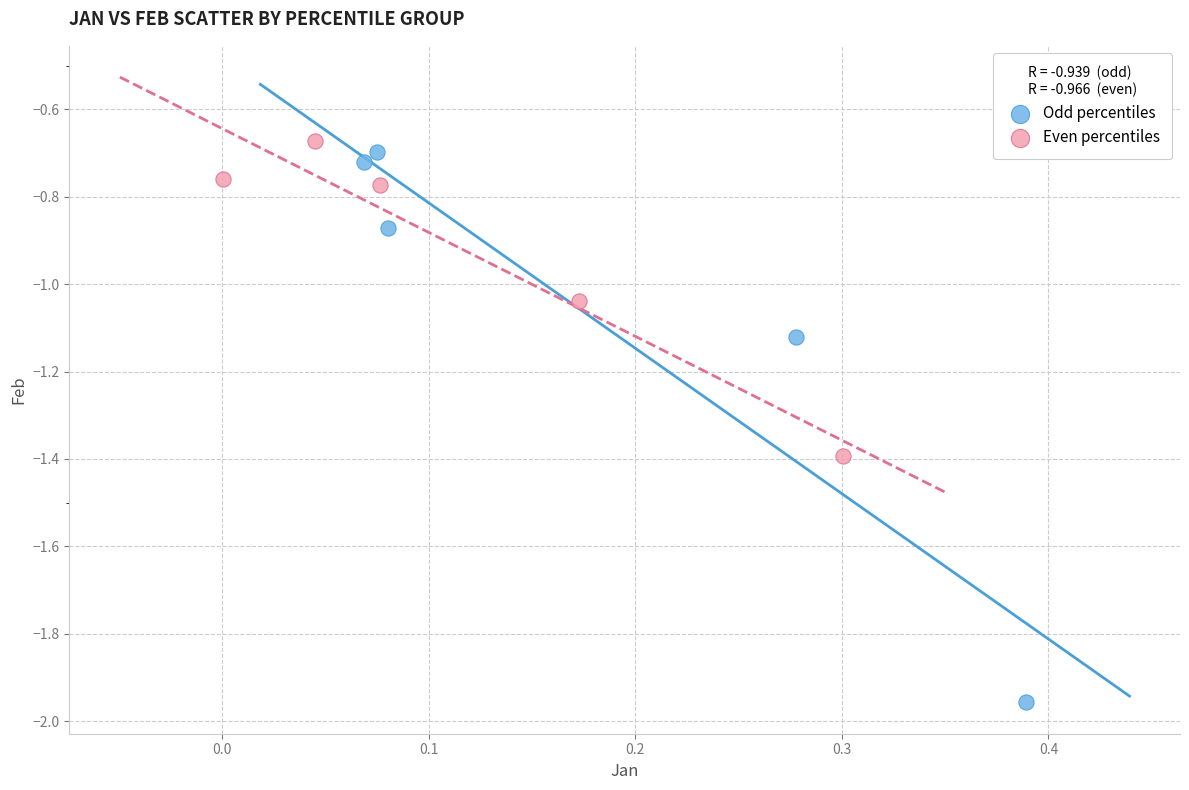

Which series contains the highest Y value?

Even percentiles